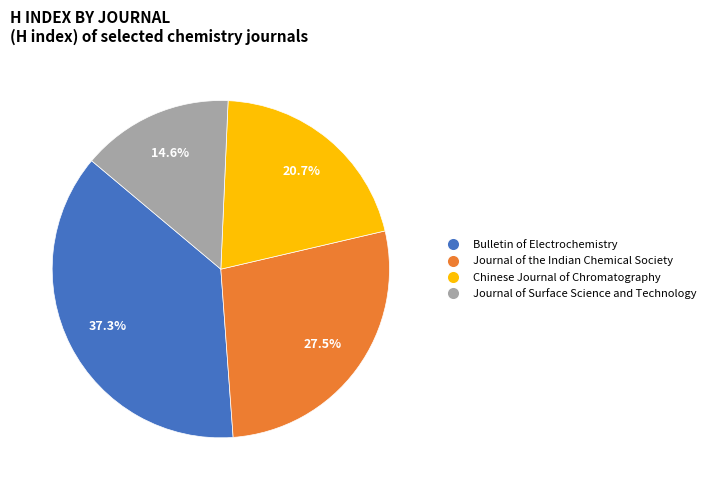

Do Journal of Surface Science and Technology and Bulletin of Electrochemistry together represent more than half of the pie?

Yes